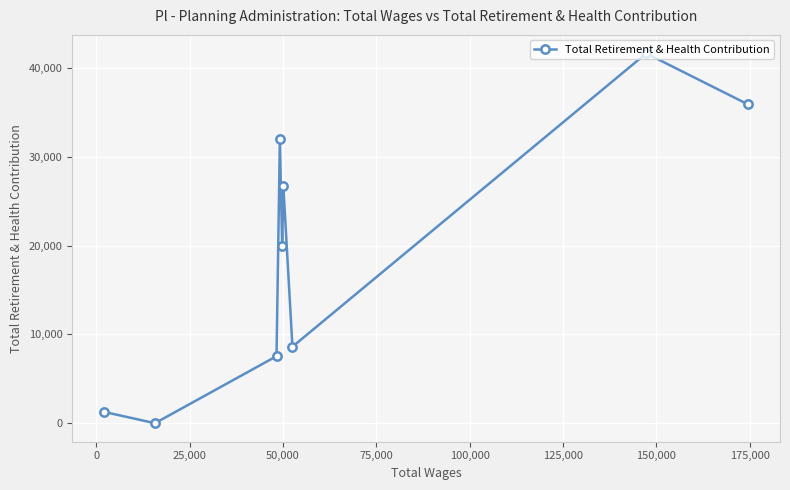

How many lines are shown in the chart?

1